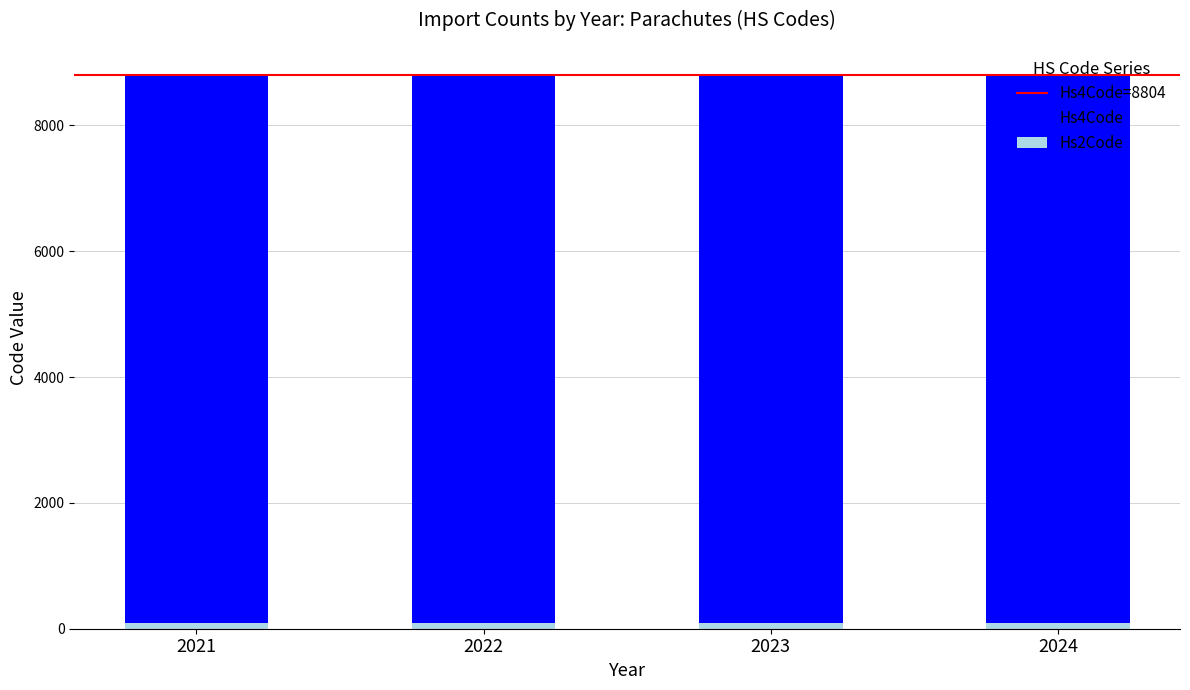

Where is Hs4Code nearest to the value 8804?

2021